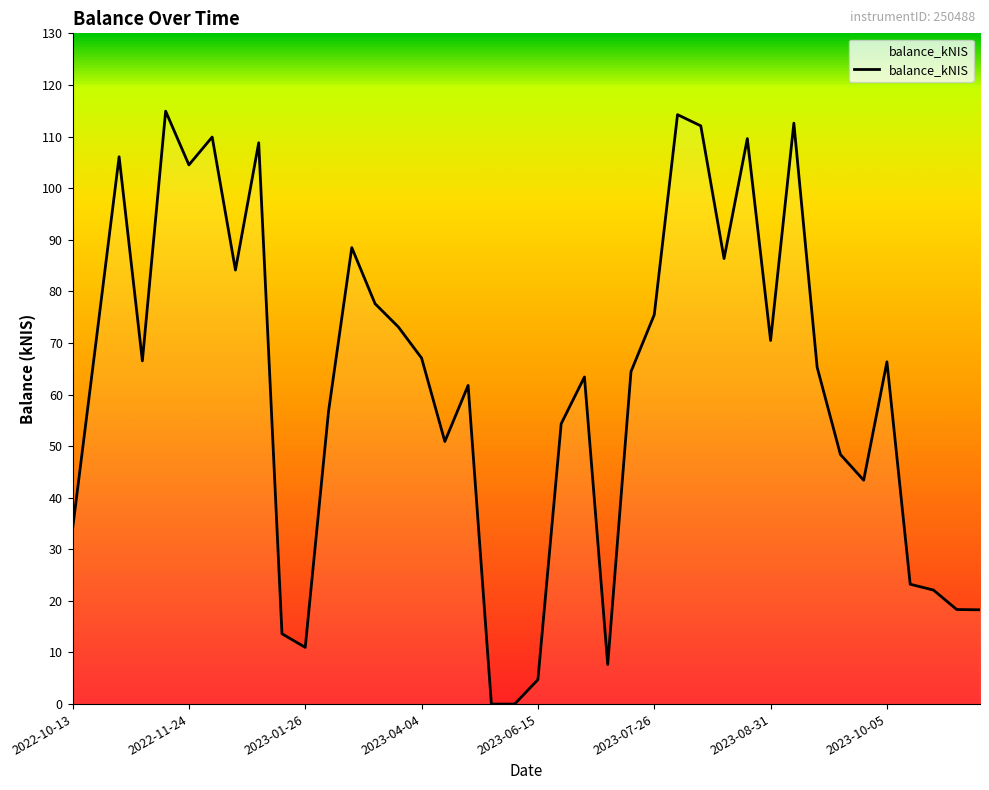

What is the greatest value displayed?

114.9